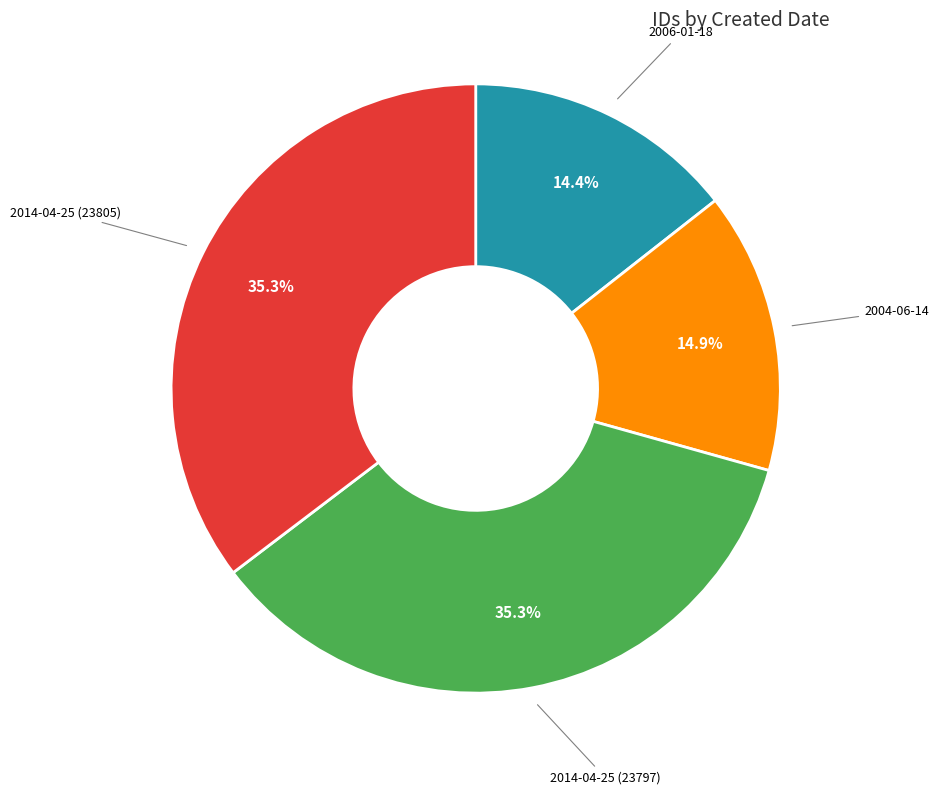

What is the total percentage of 2014-04-25 (23805) and 2014-04-25 (23797)?

70.7%